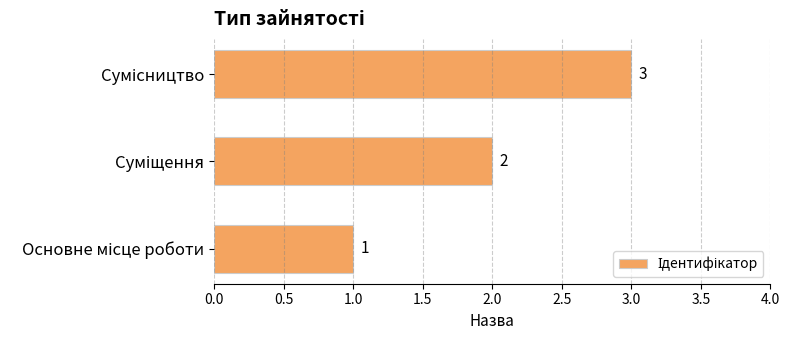

What is the smallest value displayed?

1